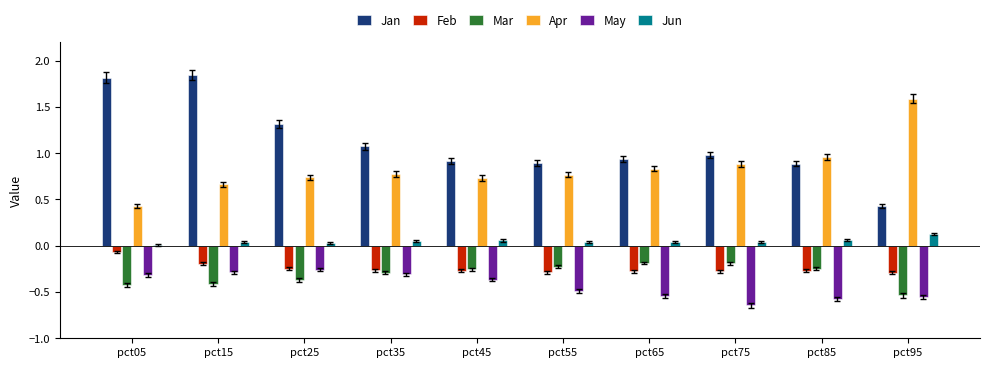

Is the value of Jan at pct55 greater than the value of May at pct35?

Yes